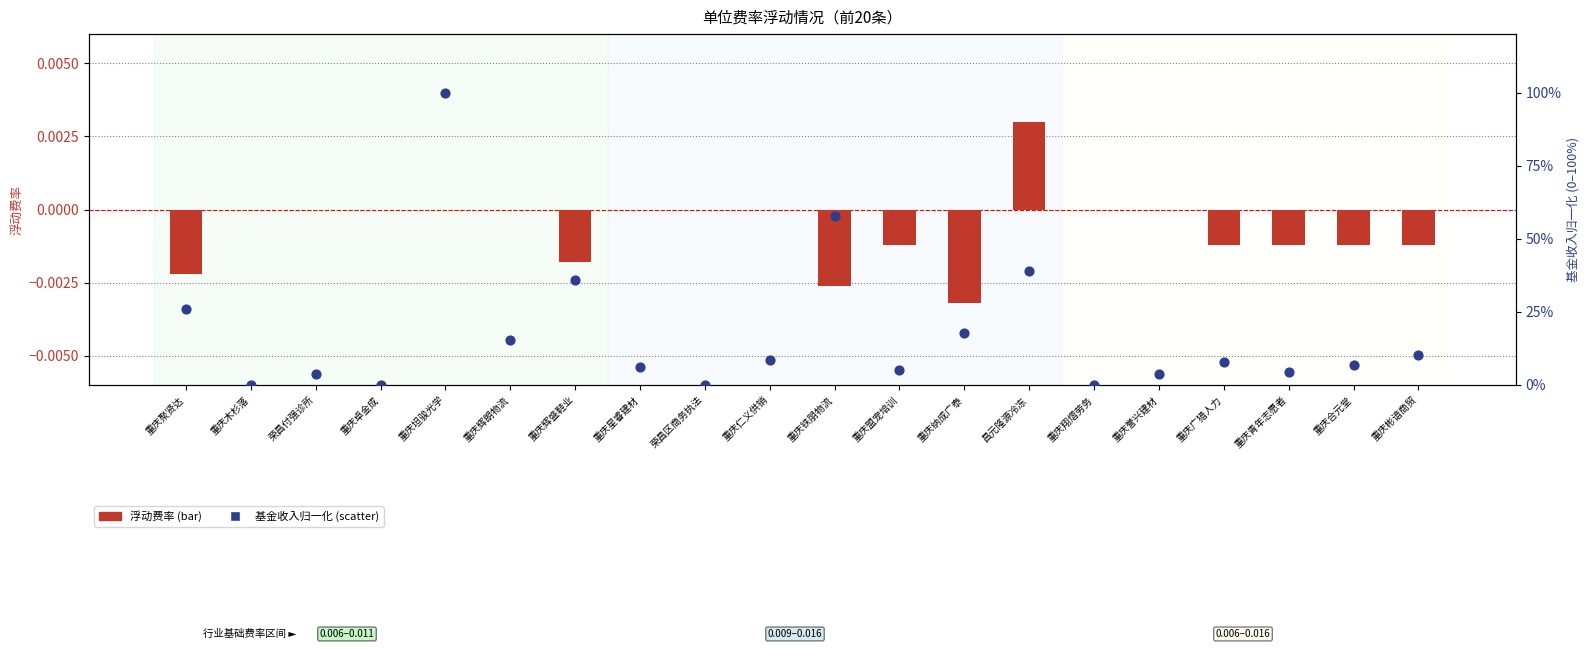

What is the total value across all series at 重庆聚贤达?

0.3